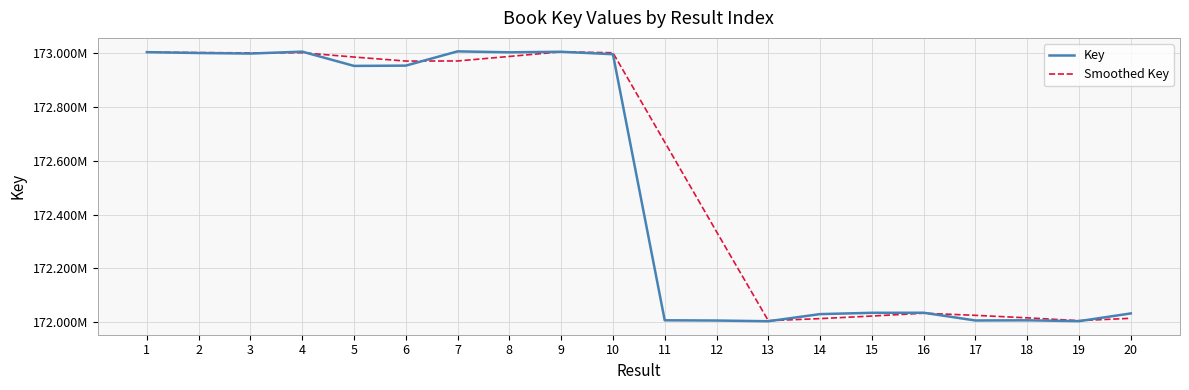

True or false: Key has more than 1 points higher than both neighbors.

True